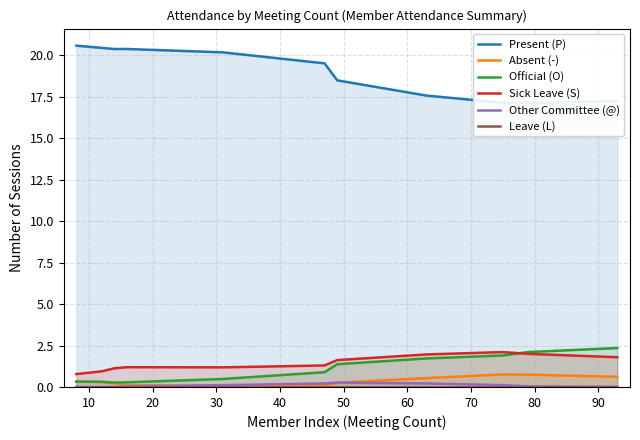

True or false: Other Committee (@) and Sick Leave (S) cross at least once.

False